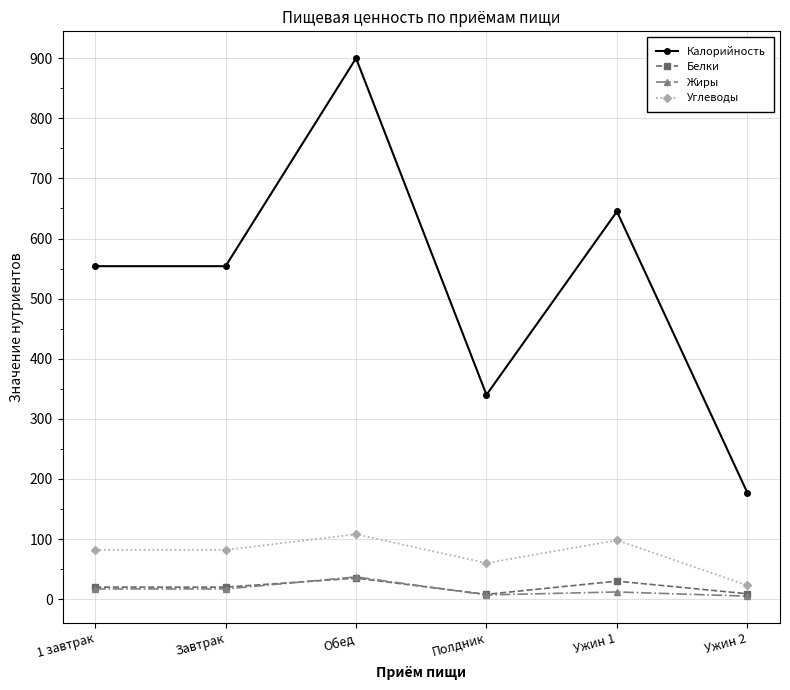

What is the value of the Белки point at the 6th from the left?

9